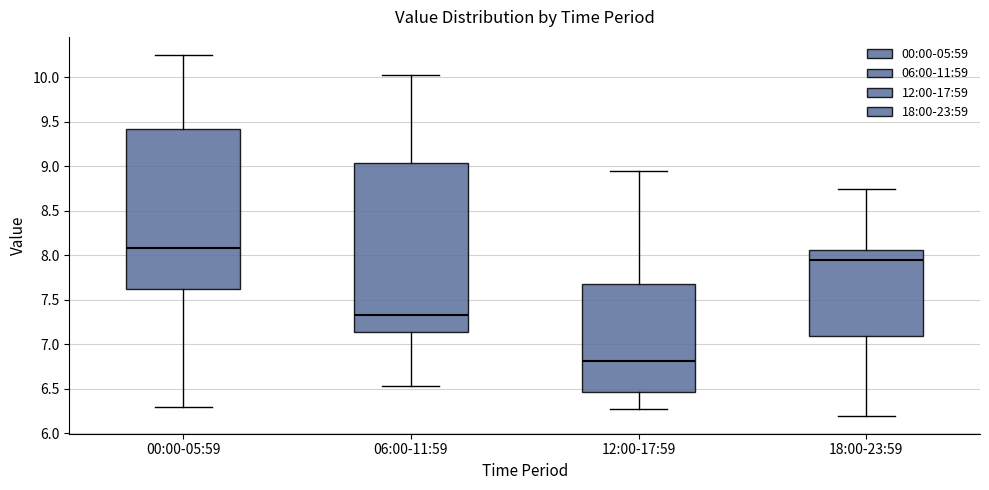

Which box's median line is the highest?

00:00-05:59